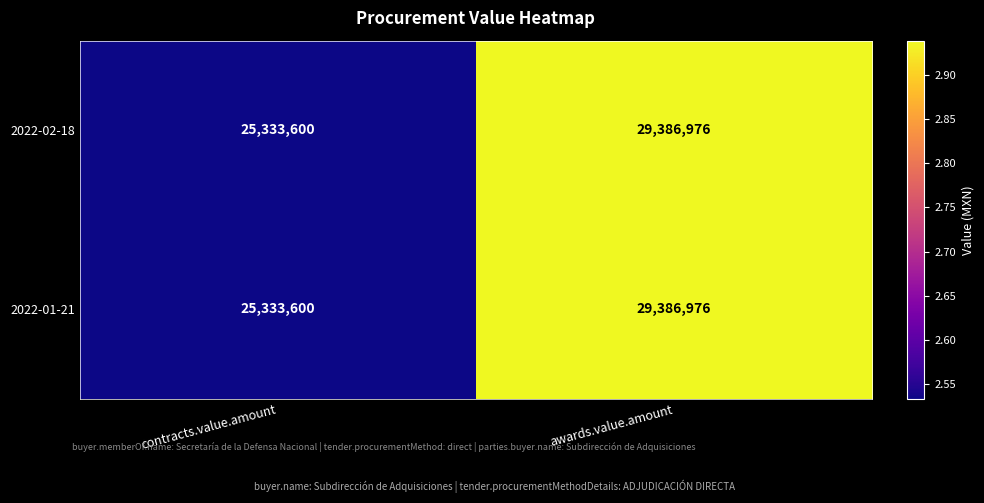

Where is 2022-02-18 nearest to the value 27360288?

contracts.value.amount